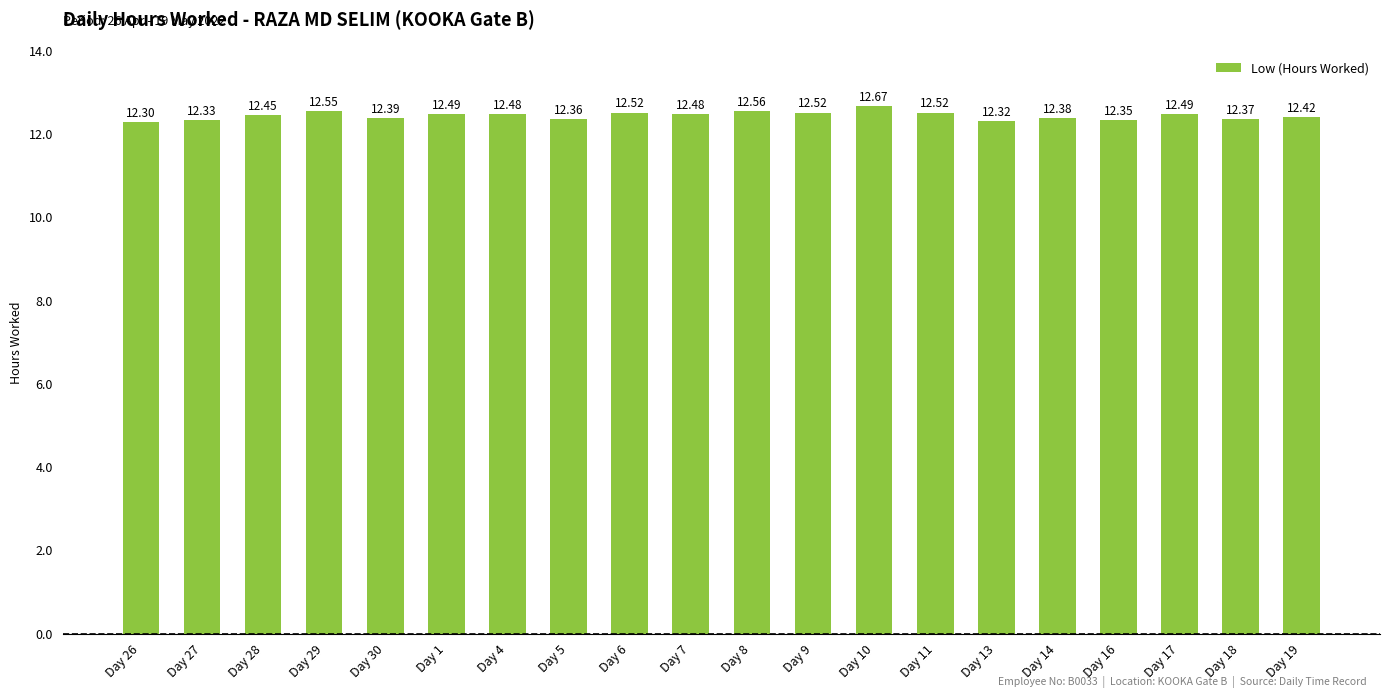

What position from the left is Day 13?

15